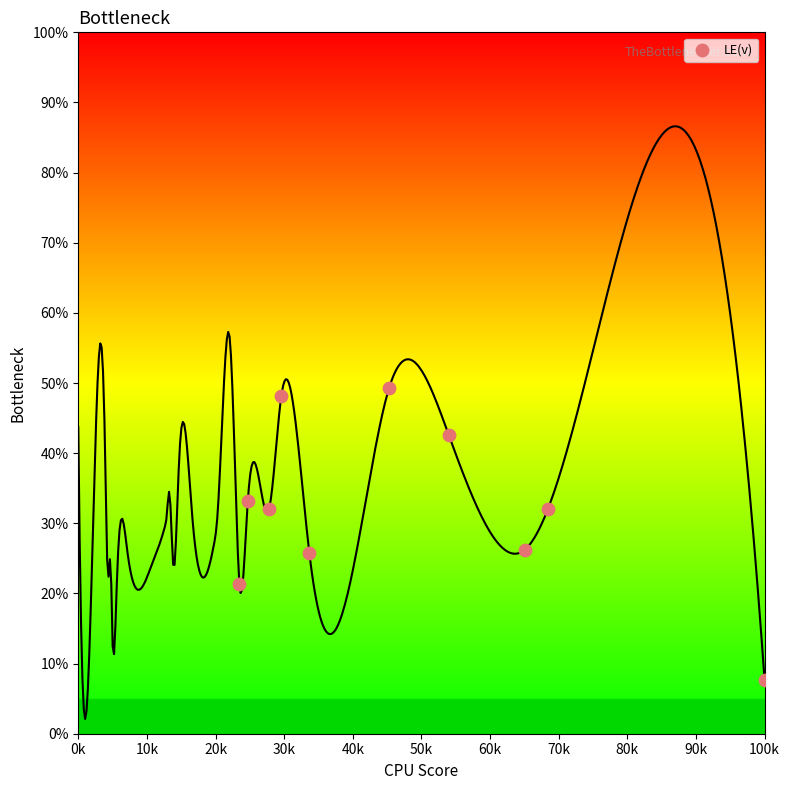

What is the average X value?

47194.6